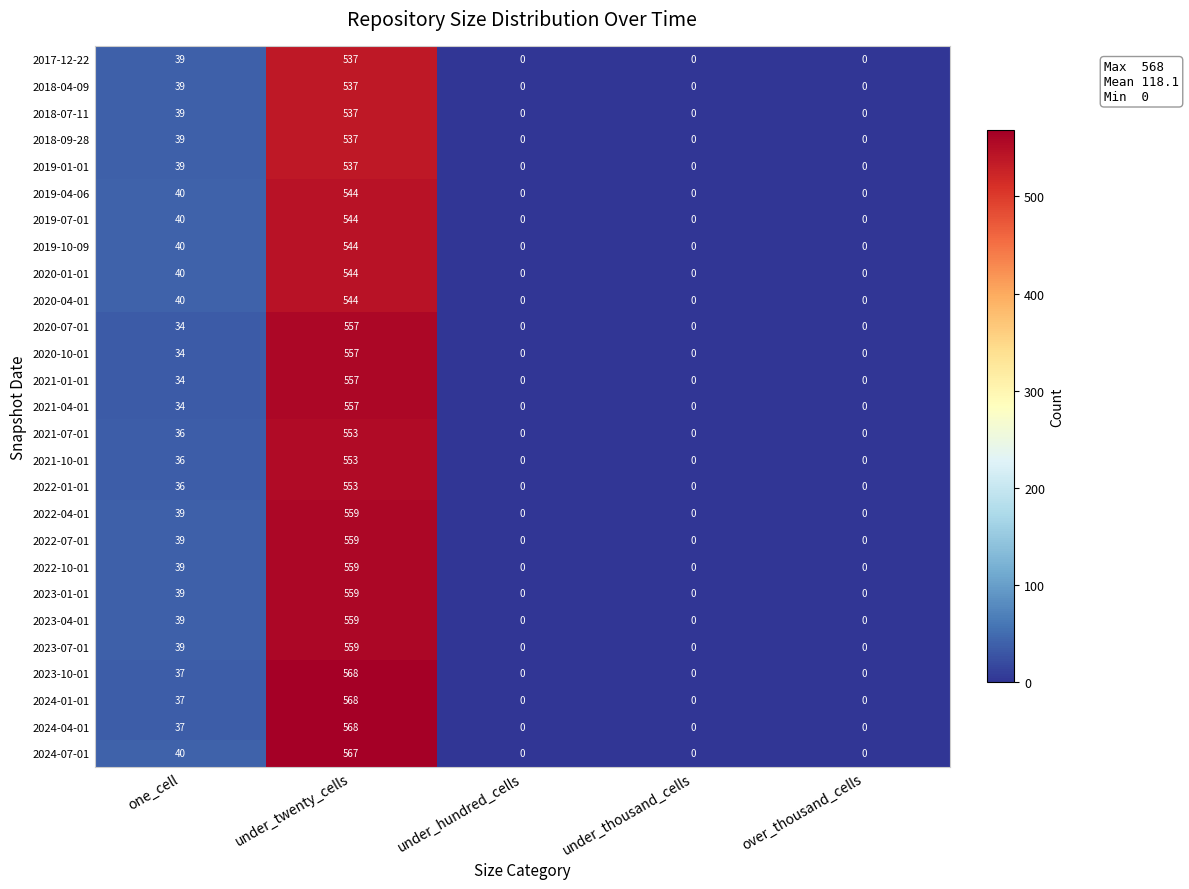

At which label does 2023-07-01 reach its peak?

under_twenty_cells